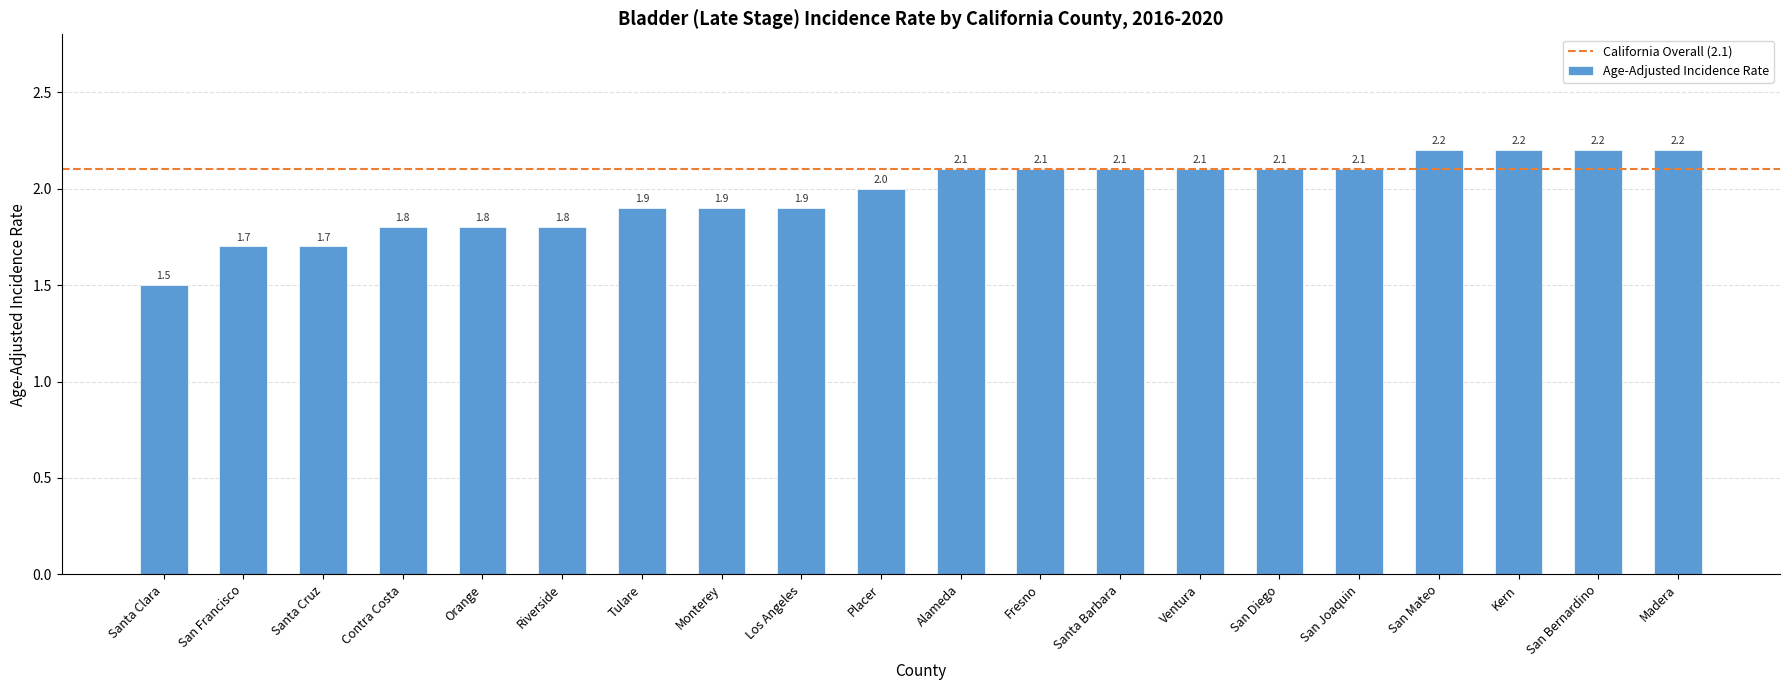

True or false: the data shows 1.9 at Los Angeles.

True